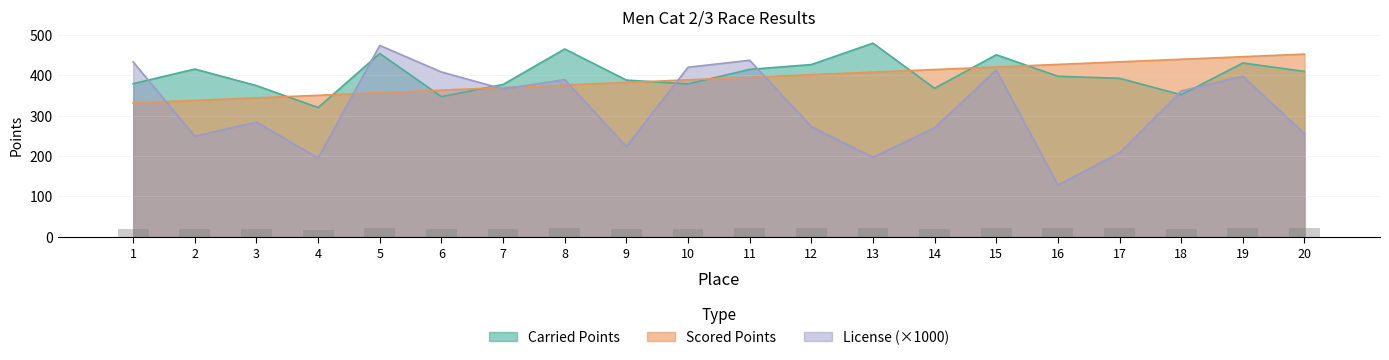

Which category has the lowest value in the Carried Points series?

4